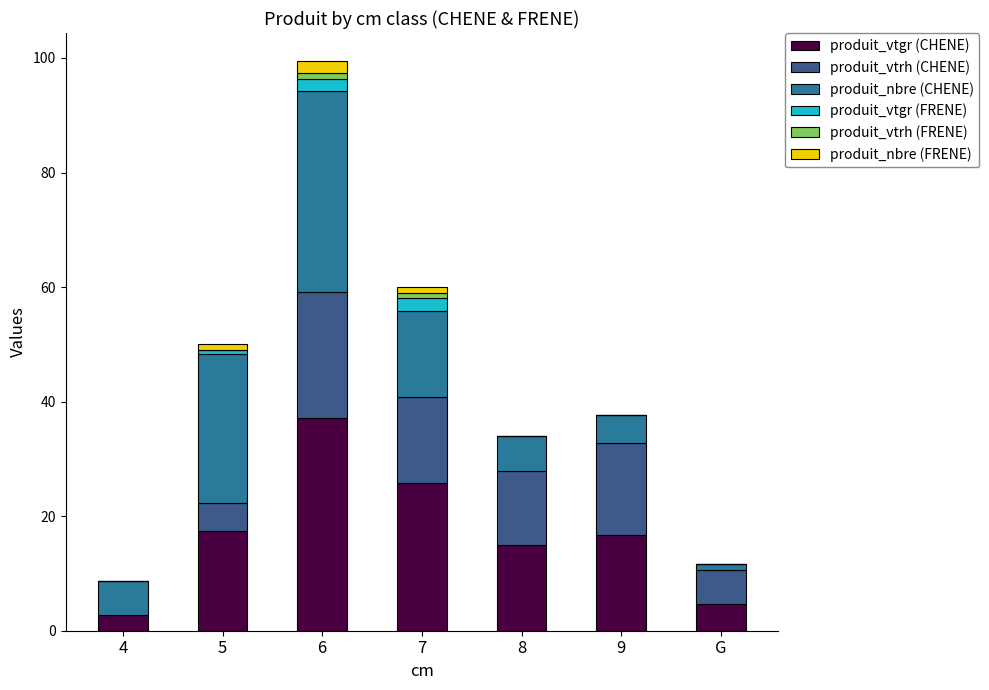

Which category has the highest value in the produit_vtgr (CHENE) series?

6